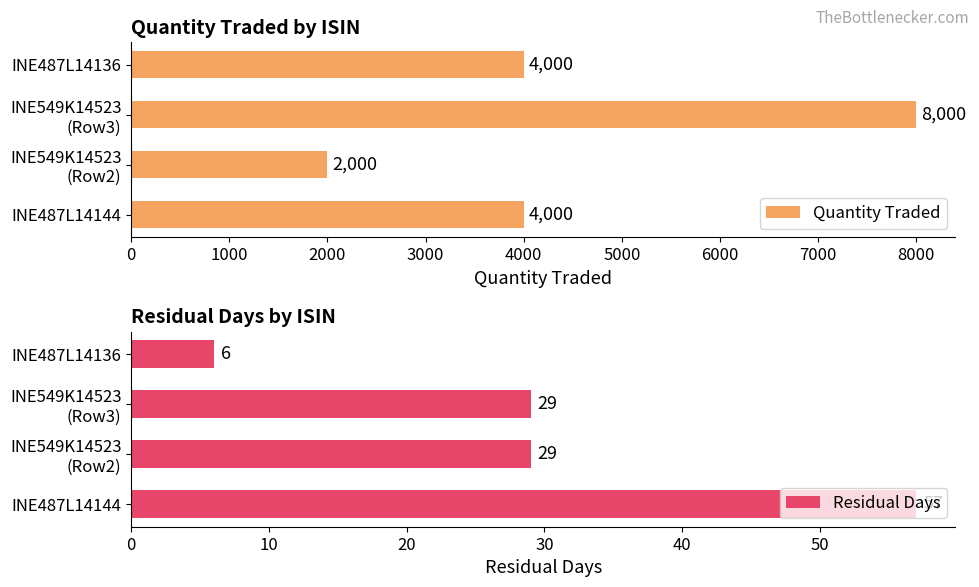

True or false: Quantity Traded has a value of 4000 at INE487L14144.

True